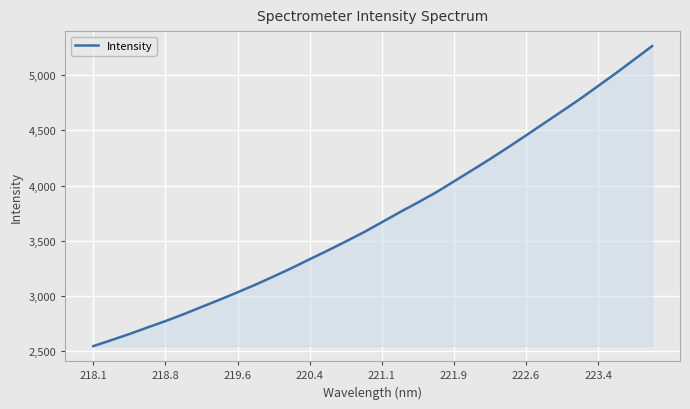

What is the difference between the maximum and minimum values?

2717.5